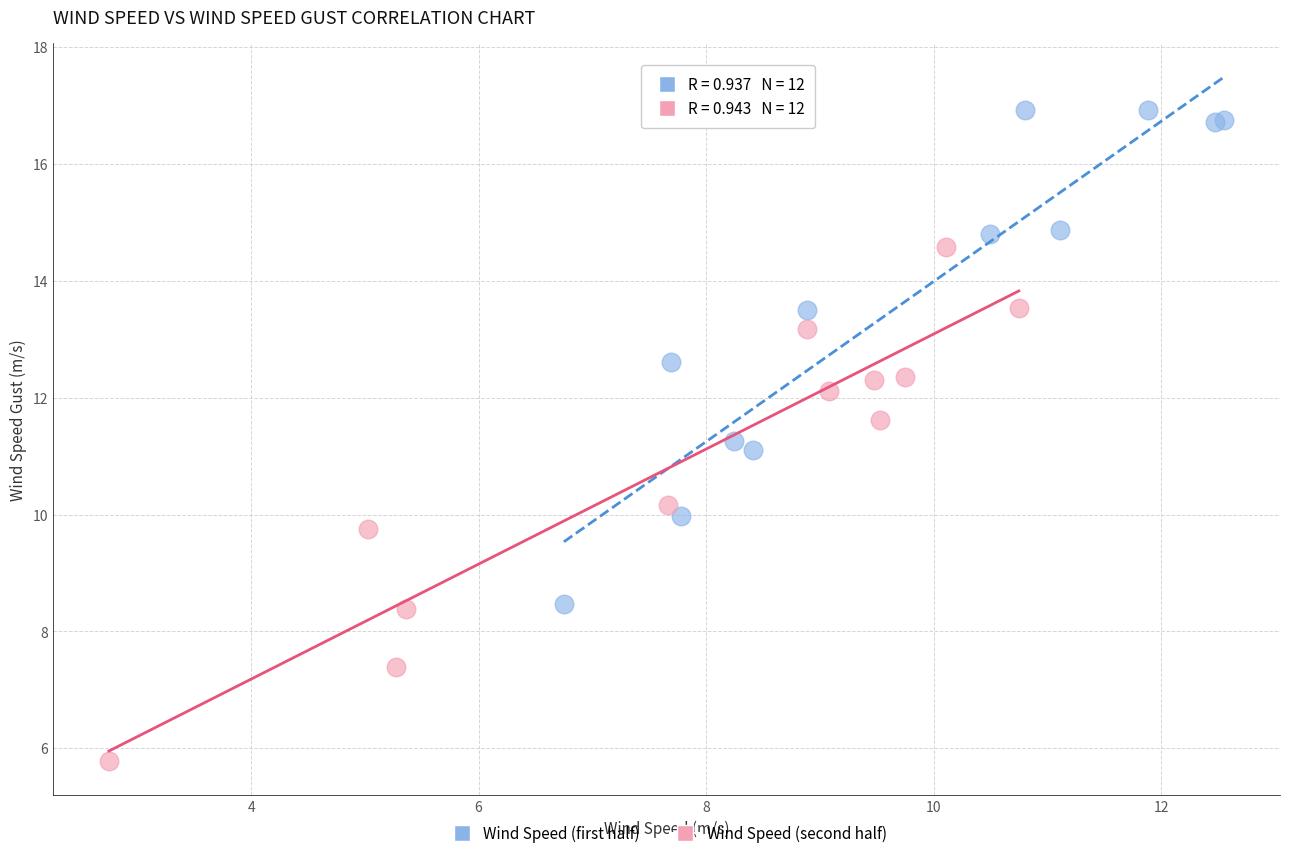

Which series reaches the minimum Y coordinate?

Wind Speed (second half)